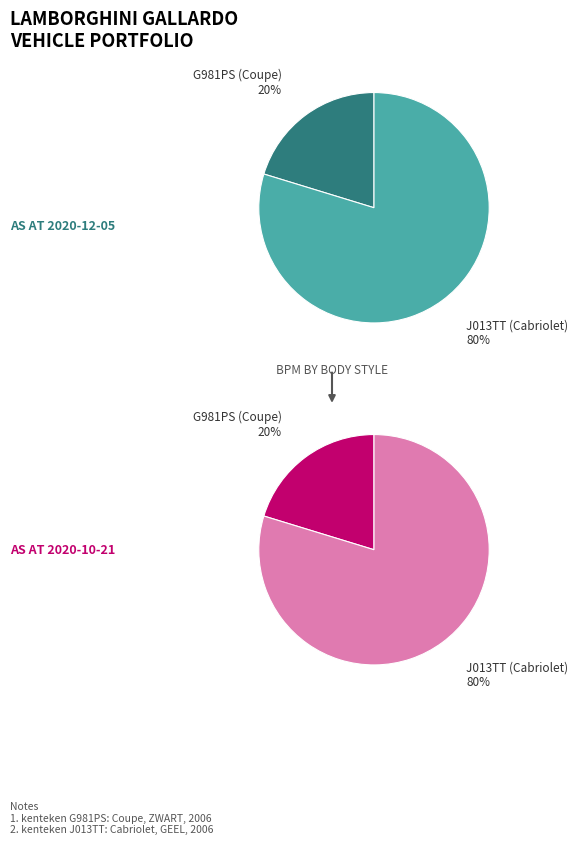

How many slices are in this pie chart?

2